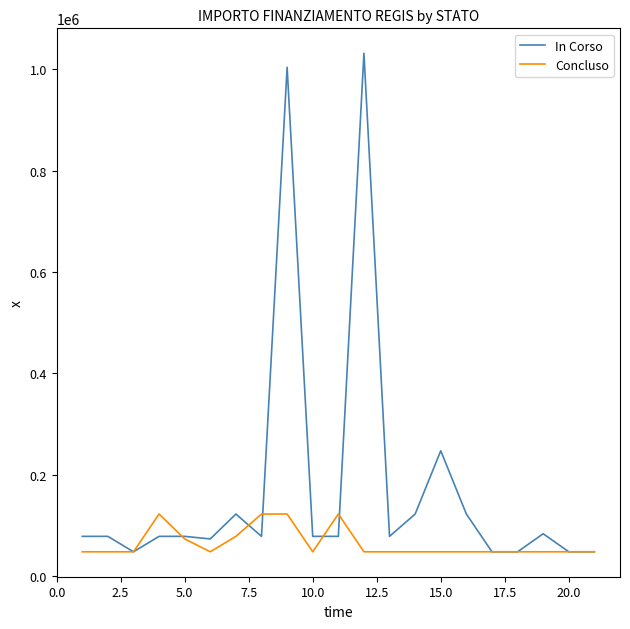

List the series in order of their overall mean, lowest first.

Concluso, In Corso